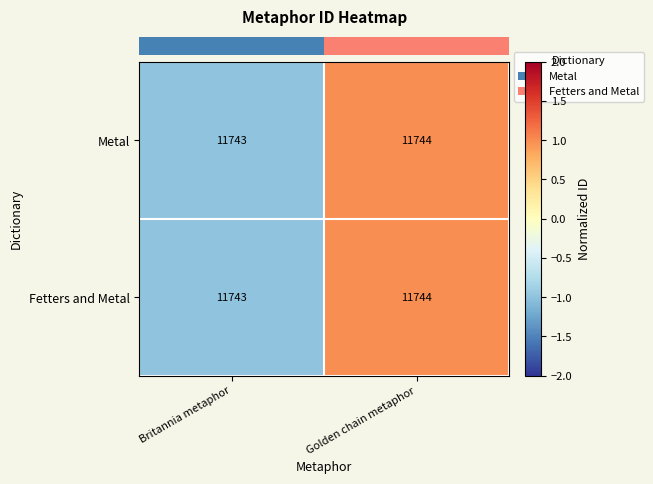

What is the total value across all series at Golden chain metaphor?

23488